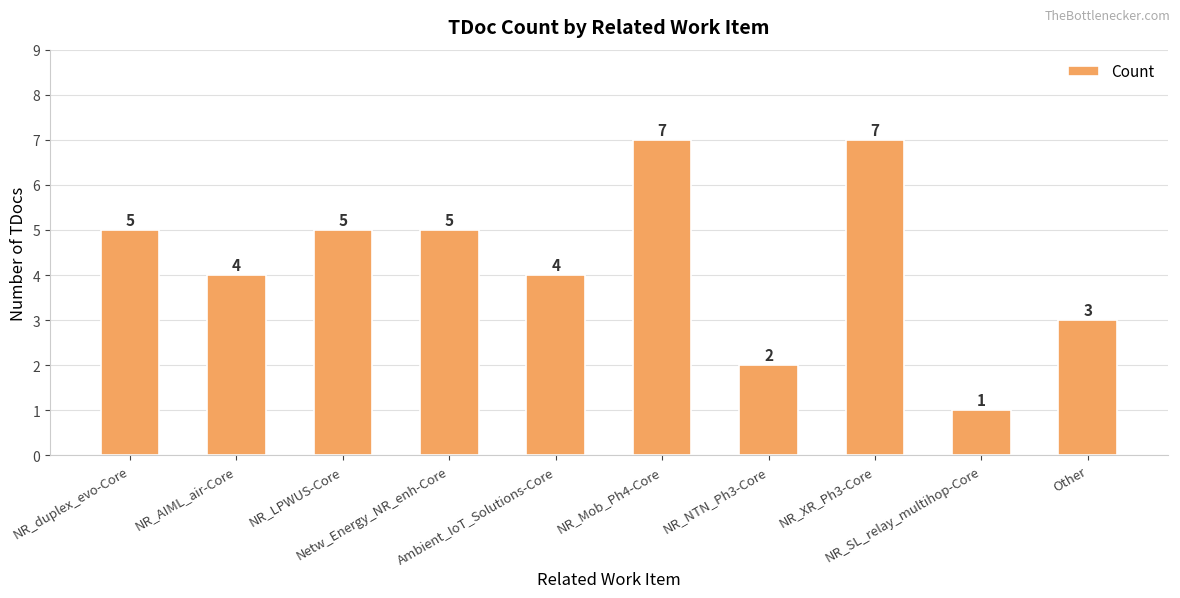

What is the sum of the values at NR_SL_relay_multihop-Core and Ambient_IoT_Solutions-Core?

5